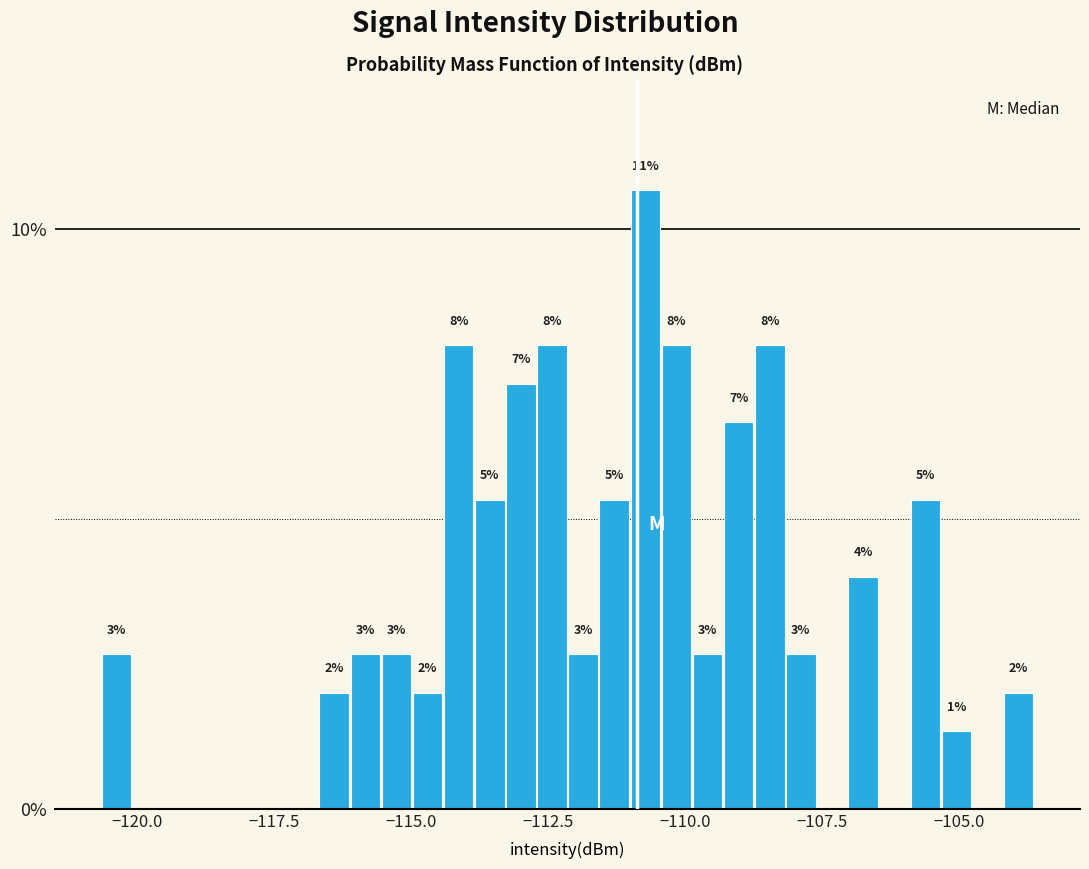

Read against the x-axis, roughly where is the centre of the tallest bar?

-110.5